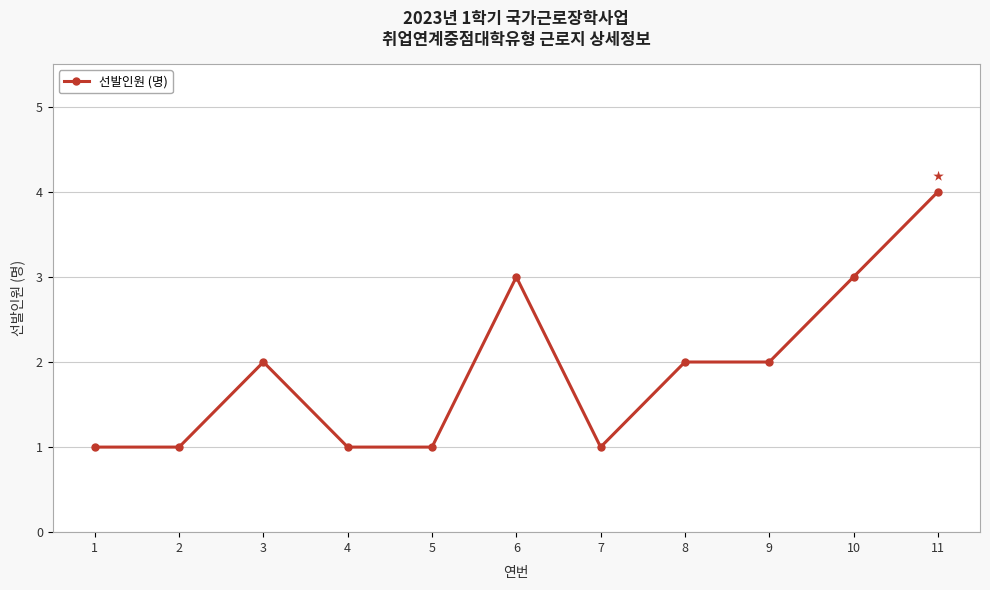

True or false: the data shows 2 at 6.

False